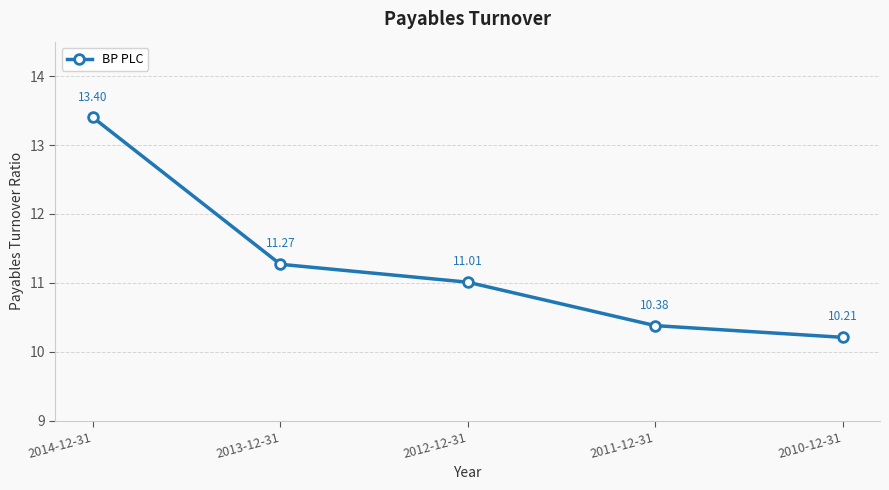

Reading right to left, what are all the values shown in this chart?

2010-12-31=10.2	2011-12-31=10.4	2012-12-31=11.0	2013-12-31=11.3	2014-12-31=13.4